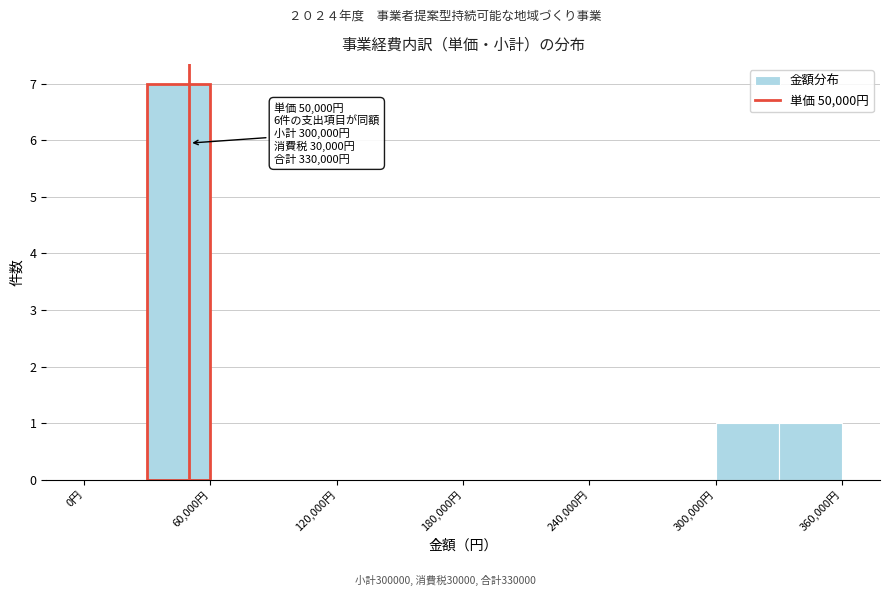

Read against the x-axis, roughly where is the centre of the tallest bar?

50000